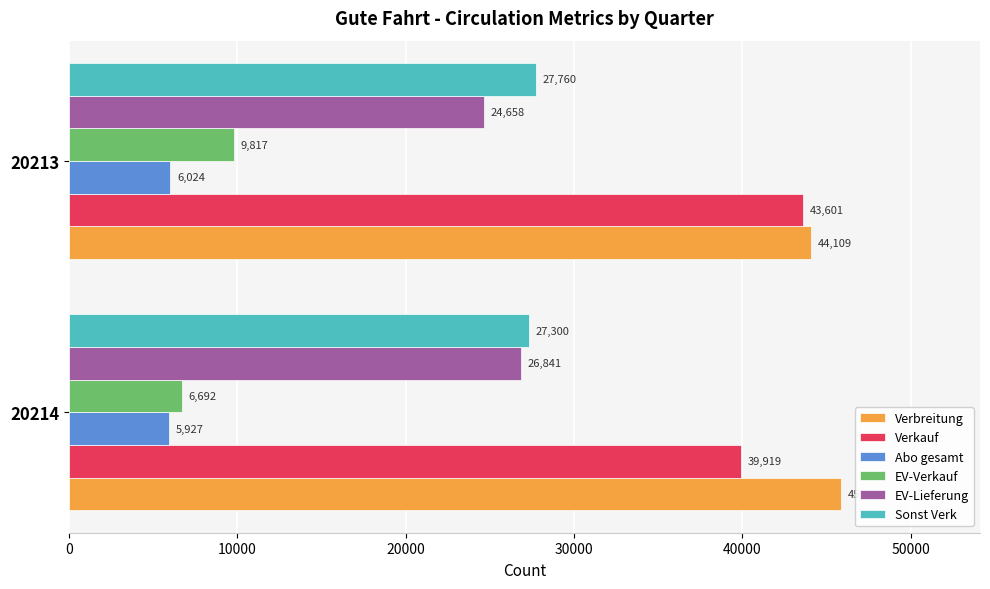

What is the highest value of the EV-Lieferung series?

26841